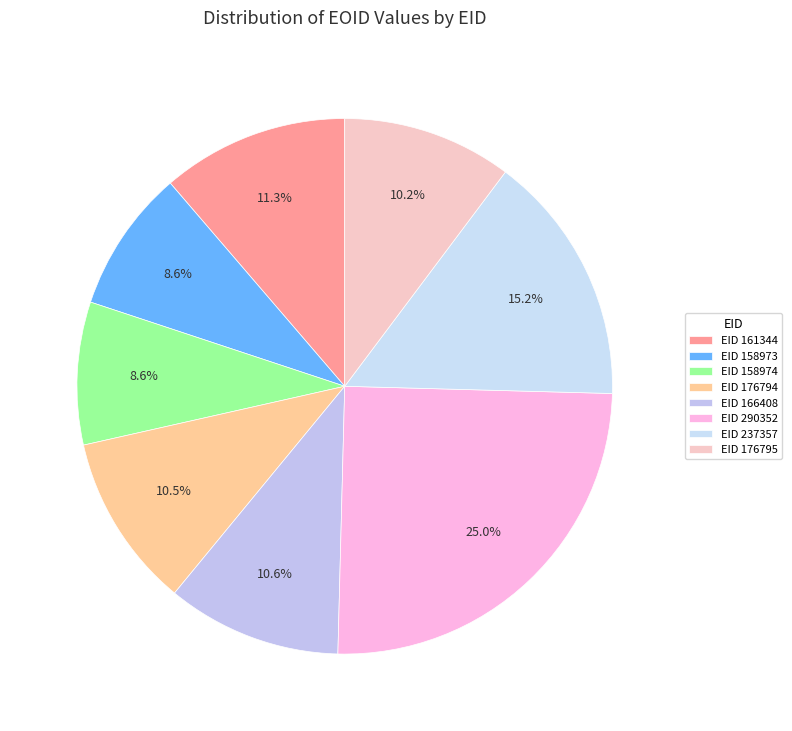

How many segments does this pie chart have?

8